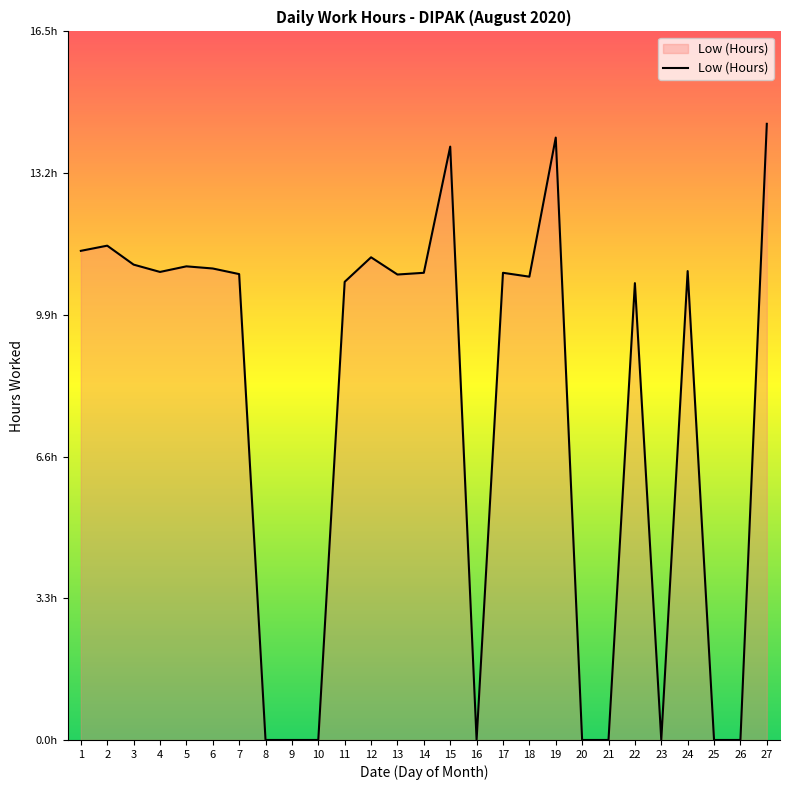

What is the change in value from 4 to 23?

-10.9